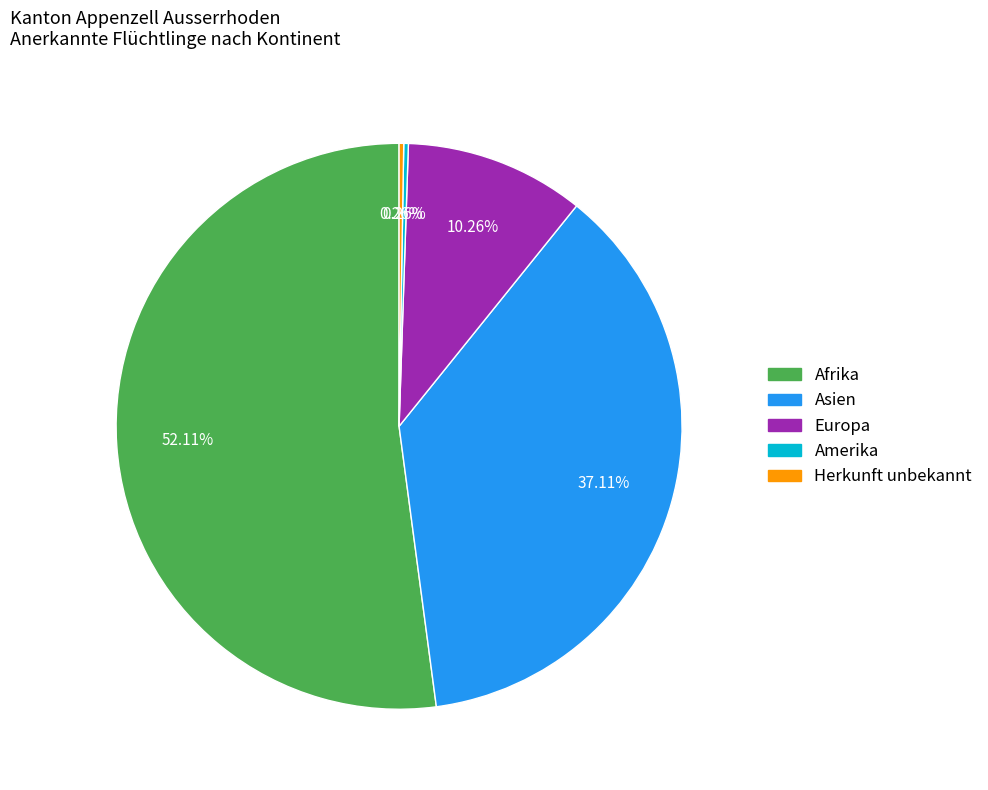

Is there any slice that represents more than half of the pie?

Yes